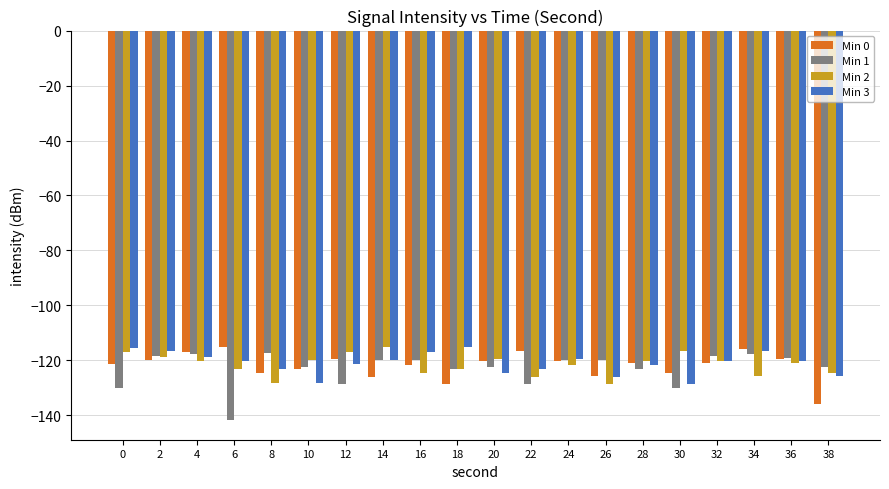

What is the sum of the Min 0 values at 32 and 18?

-249.5